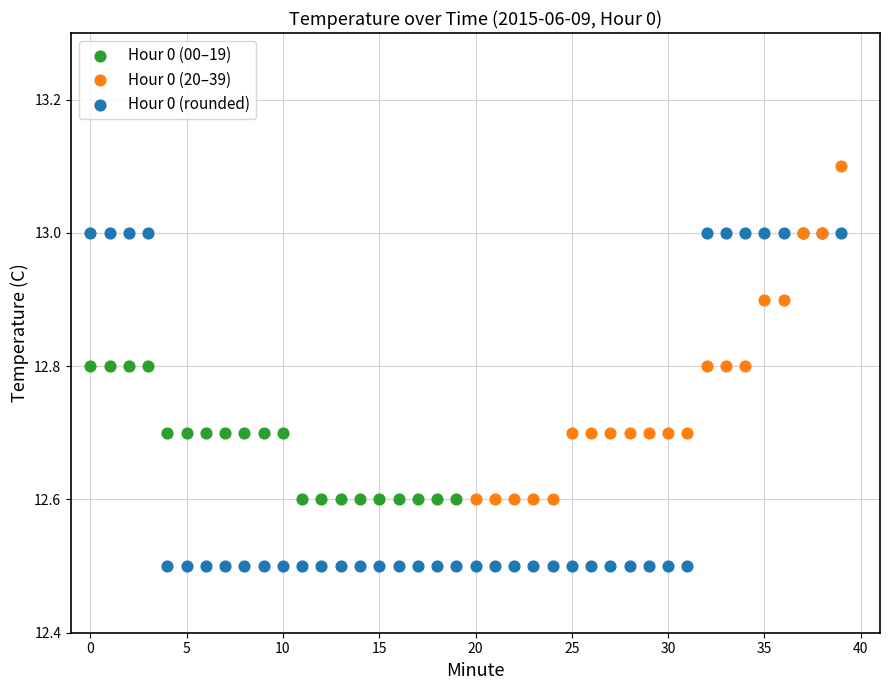

Which series contains the highest Y value?

Hour 0 (20–39)